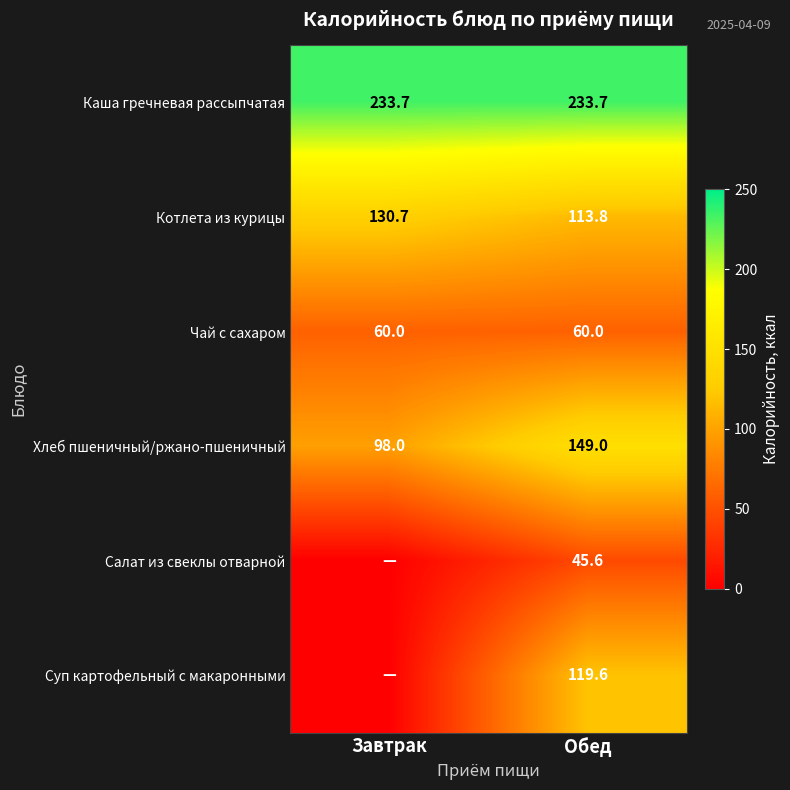

List the labels in order of Хлеб пшеничный/ржано-пшеничный value, smallest first.

Завтрак, Обед